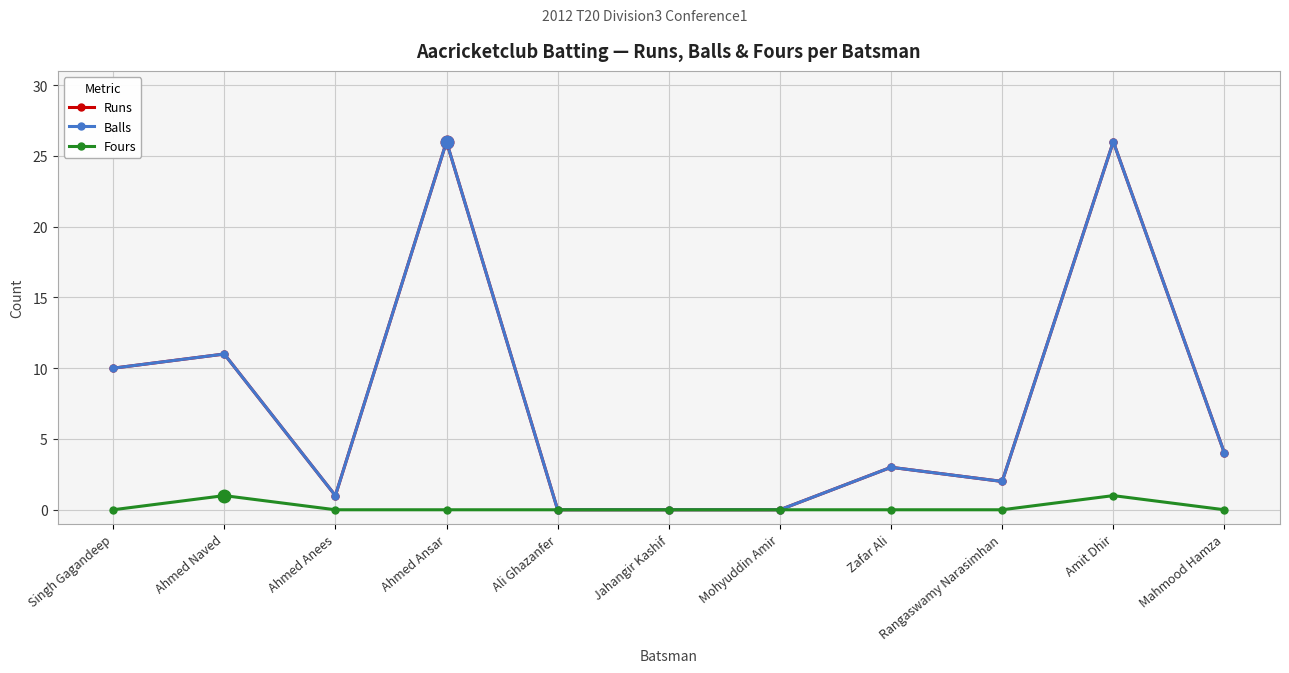

Reading left to right, list all the values displayed in this chart.

Runs: Singh Gagandeep=10	Ahmed Naved=11	Ahmed Anees=1	Ahmed Ansar=26	Ali Ghazanfer=0	Jahangir Kashif=0	Mohyuddin Amir=0	Zafar Ali=3	Rangaswamy Narasimhan=2	Amit Dhir=26	Mahmood Hamza=4
Balls: Singh Gagandeep=10	Ahmed Naved=11	Ahmed Anees=1	Ahmed Ansar=26	Ali Ghazanfer=0	Jahangir Kashif=0	Mohyuddin Amir=0	Zafar Ali=3	Rangaswamy Narasimhan=2	Amit Dhir=26	Mahmood Hamza=4
Fours: Singh Gagandeep=0	Ahmed Naved=1	Ahmed Anees=0	Ahmed Ansar=0	Ali Ghazanfer=0	Jahangir Kashif=0	Mohyuddin Amir=0	Zafar Ali=0	Rangaswamy Narasimhan=0	Amit Dhir=1	Mahmood Hamza=0